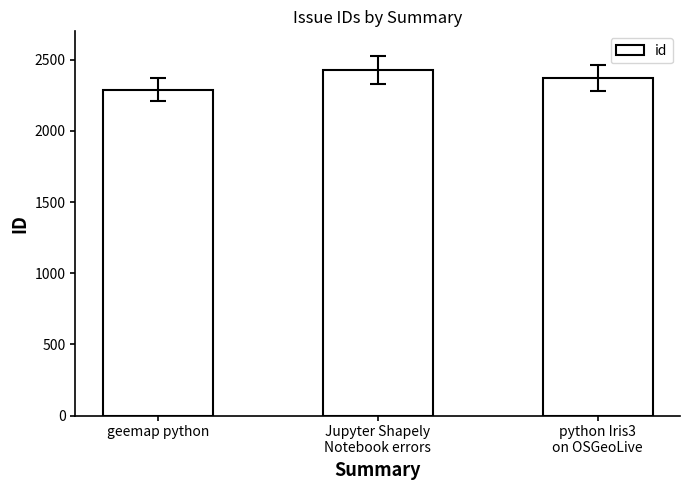

What value does the data have at python Iris3
on OSGeoLive, to the nearest 5?

2375